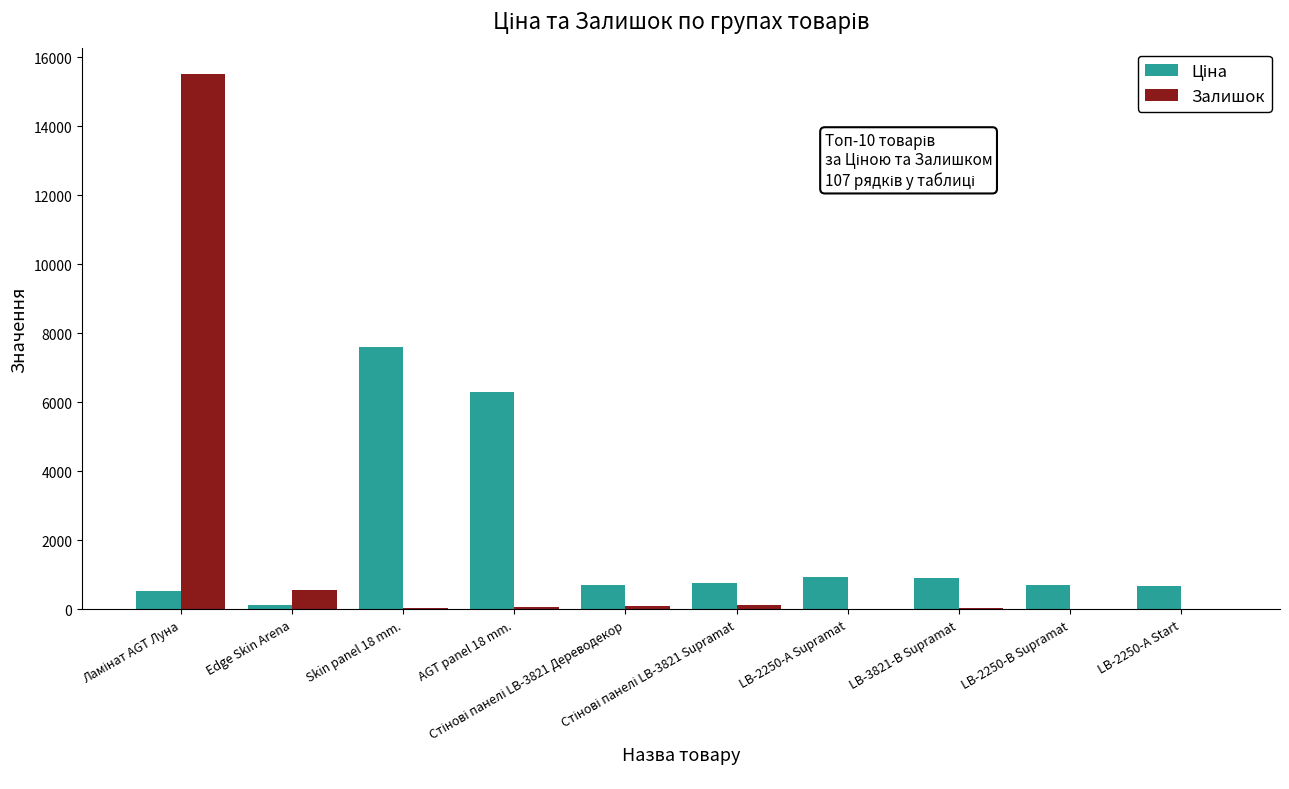

What is the greatest value displayed?

15501.0